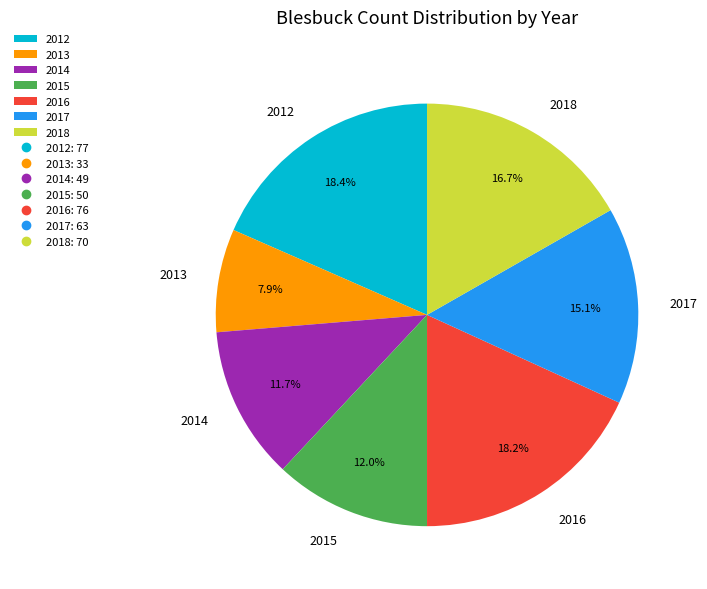

What is the smallest slice in the pie chart?

2013